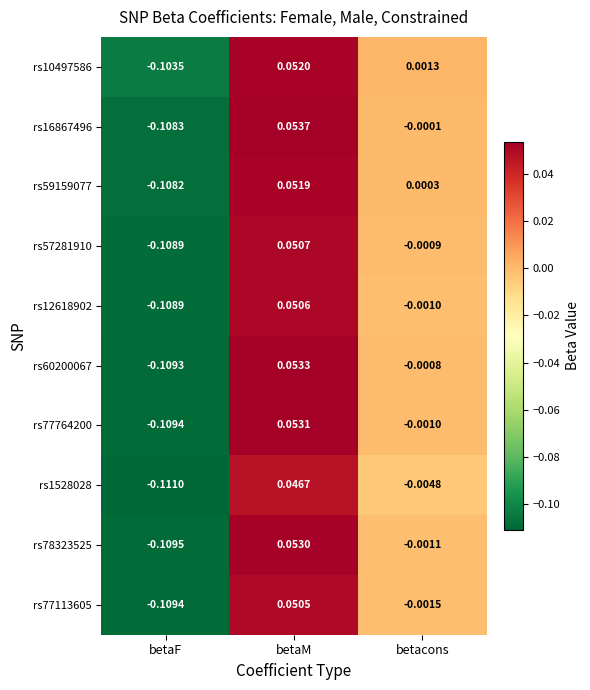

Rank the categories by rs78323525 value from highest to lowest.

betaM, betacons, betaF